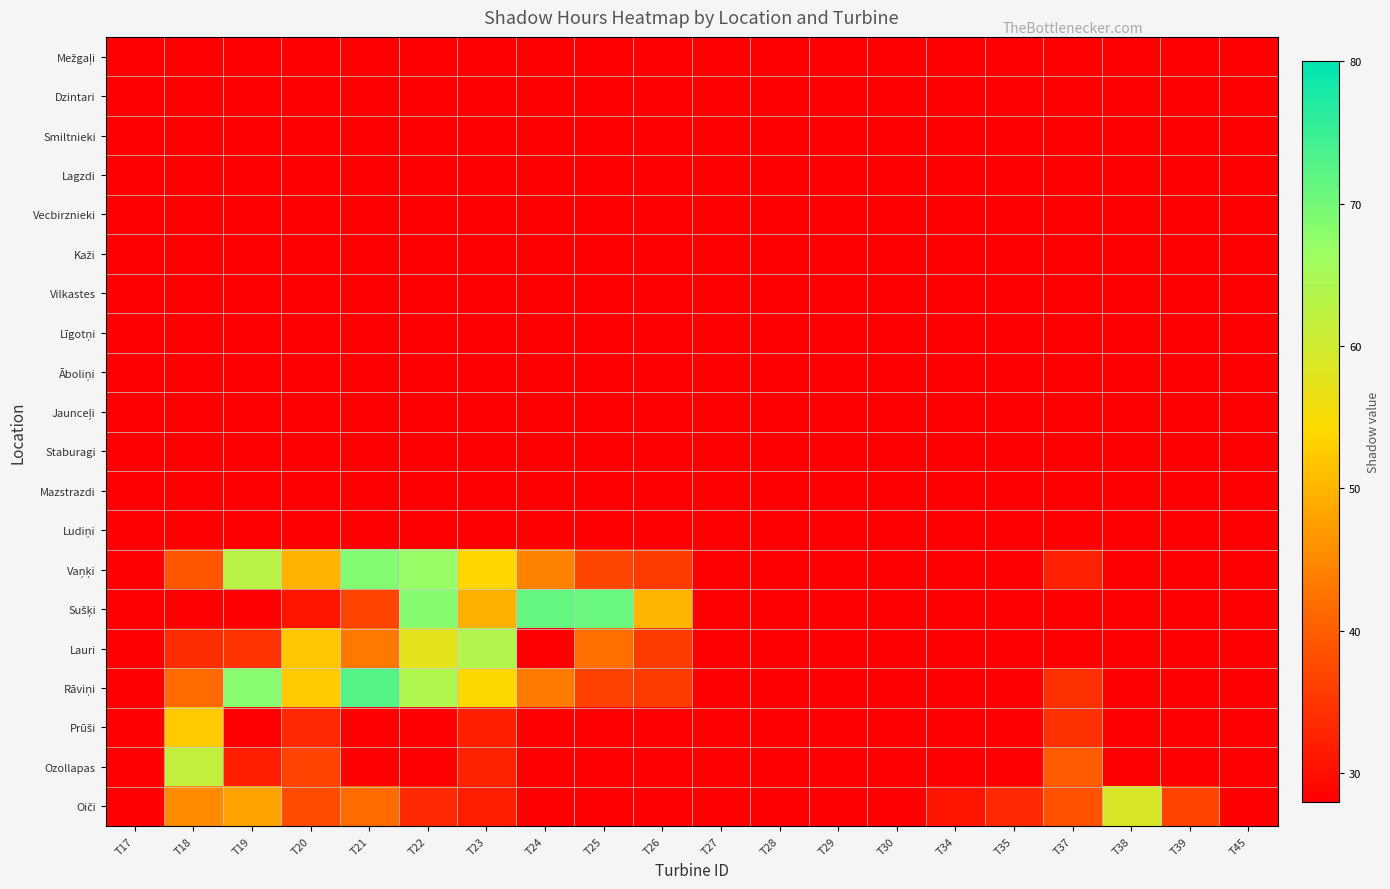

Count the number of data series in this chart.

20